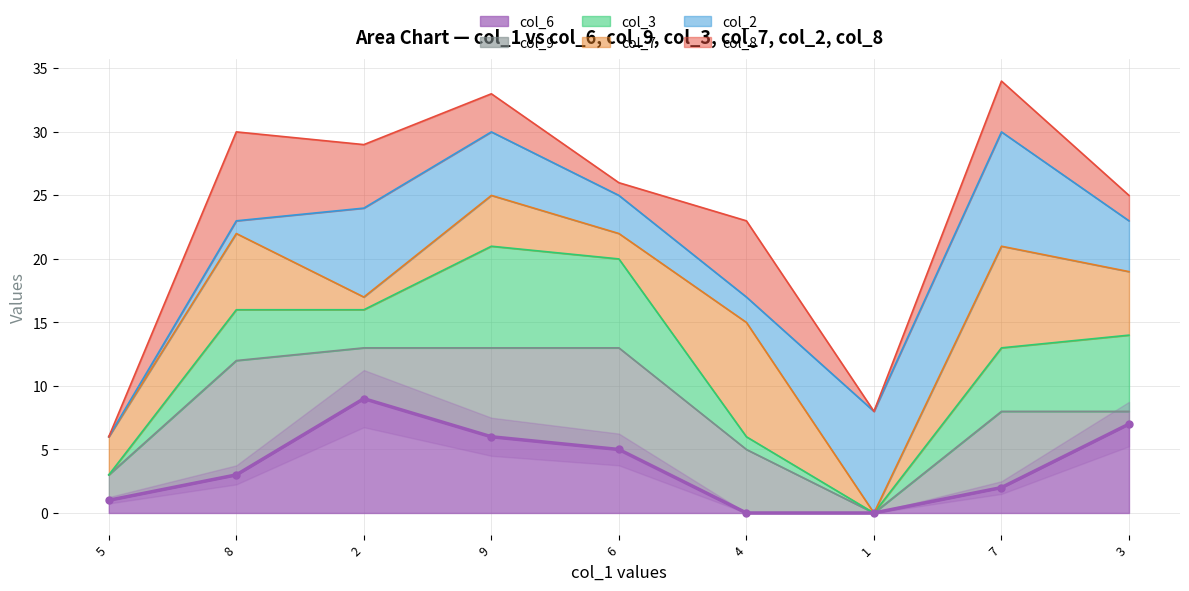

Rank the categories by value from lowest to highest.

4, 1, 5, 7, 8, 6, 9, 3, 2